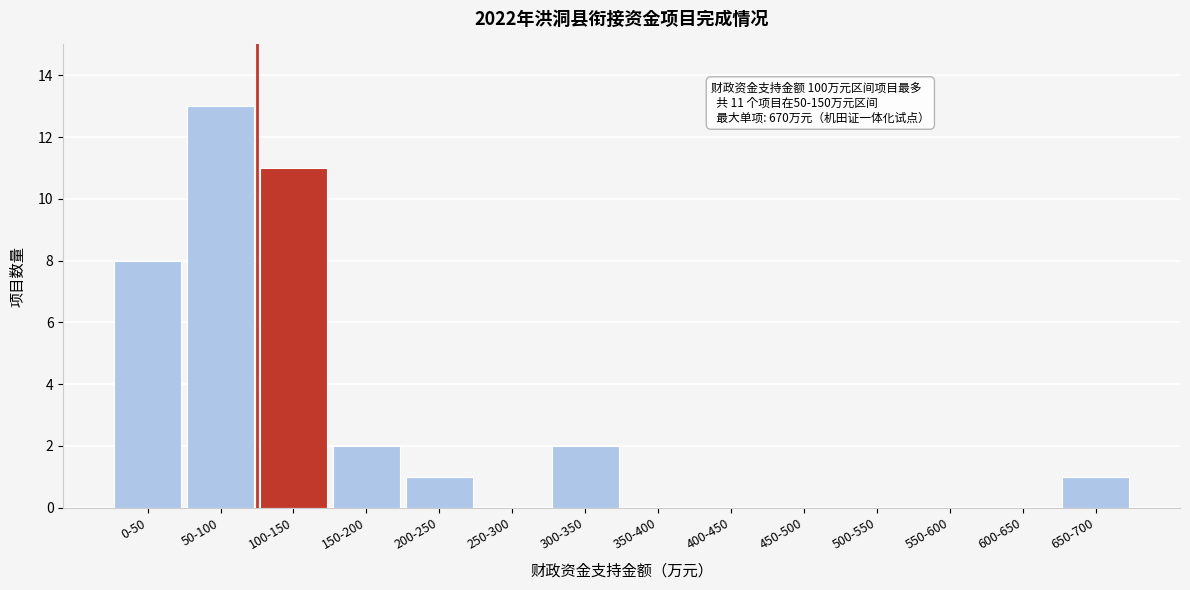

Reading left to right, what are all the values shown in this chart?

0-50=8	50-100=13	100-150=11	150-200=2	200-250=1	250-300=0	300-350=2	350-400=0	400-450=0	450-500=0	500-550=0	550-600=0	600-650=0	650-700=1